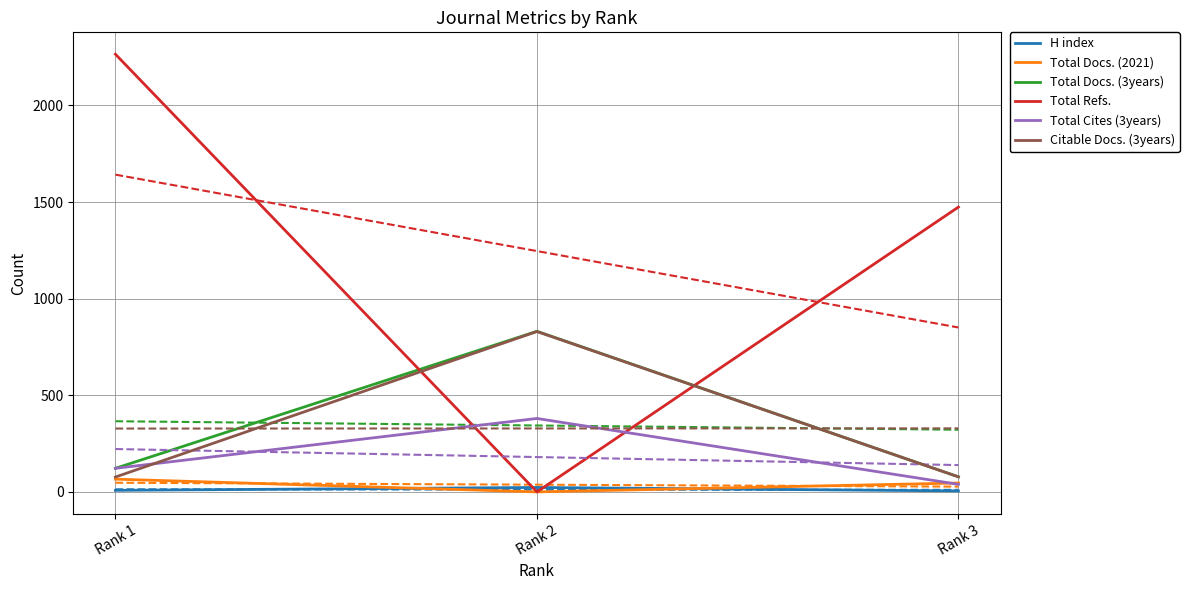

What are all the series names shown in the legend?

H index, Total Docs. (2021), Total Docs. (3years), Total Refs., Total Cites (3years), Citable Docs. (3years)